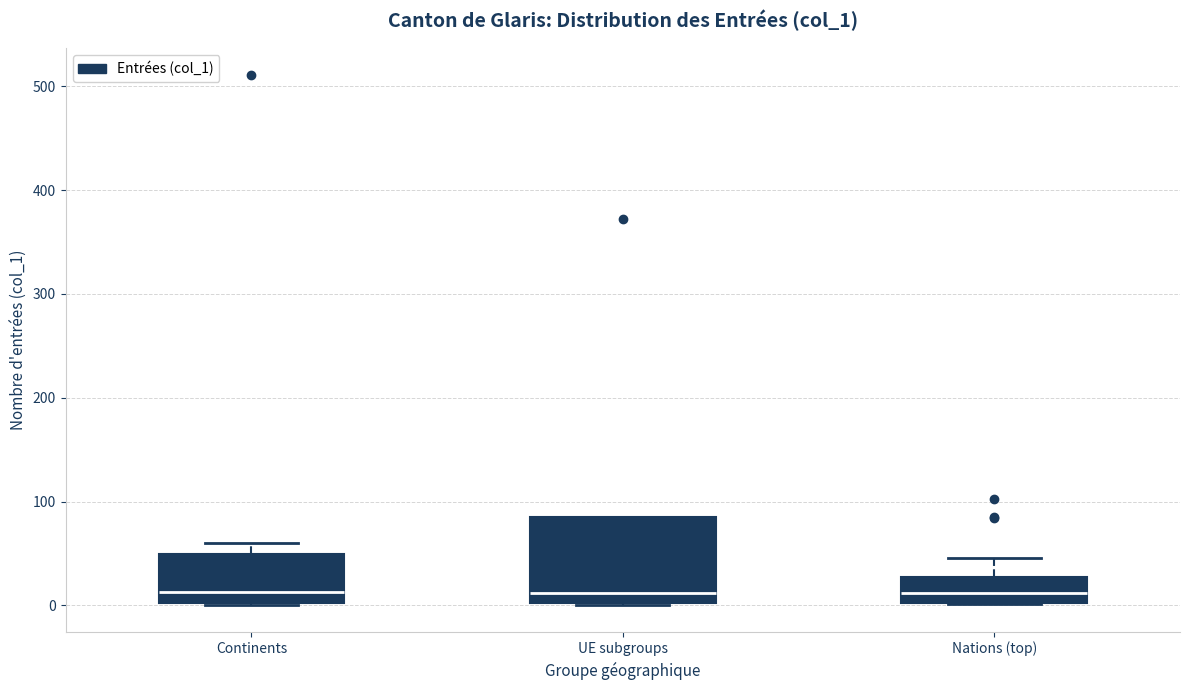

Reading left to right, read every box against the y-axis: the position of its median line, the range the box covers, and the ends of its whiskers. The values are not printed on the chart, so give them approximately, as read against the axis.

Continents: median 10, box 0 to 50, whiskers 0 to 60
UE subgroups: median 10, box 0 to 90, whiskers 0 to 90
Nations (top): median 10, box 0 to 30, whiskers 0 to 50